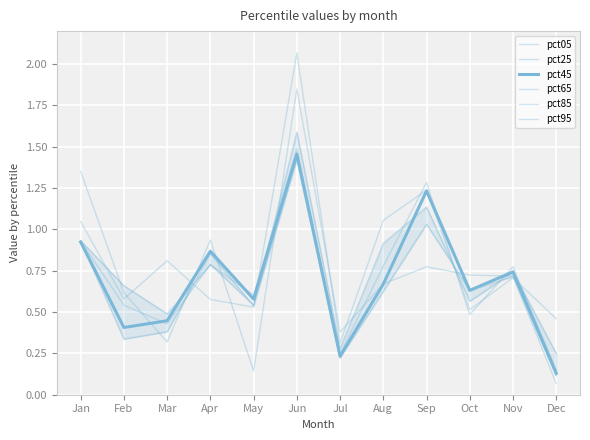

What is the sum of the pct05 values at Dec and May?

0.2